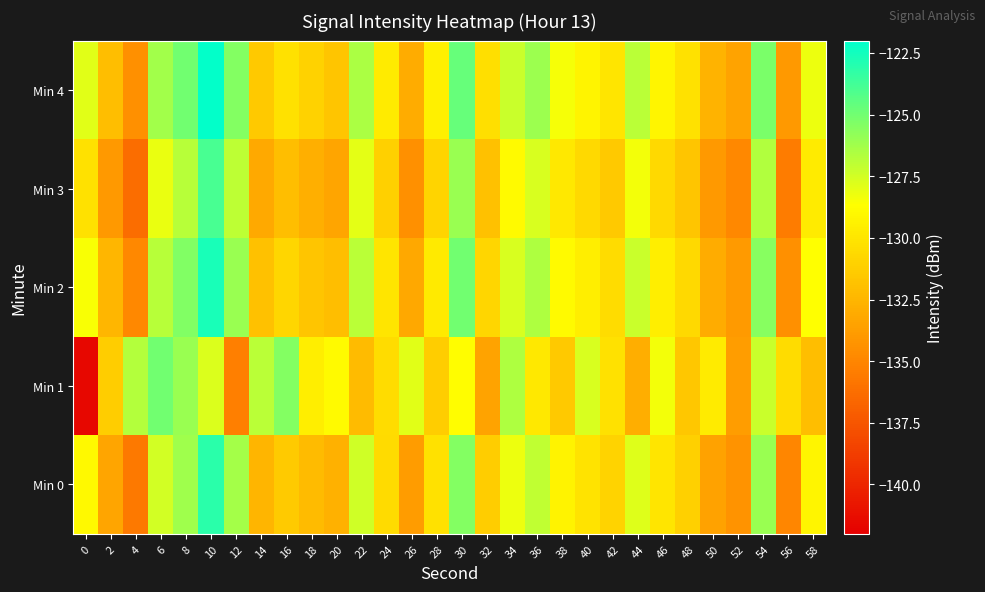

Rank the series at 54 from highest to lowest value.

Min 4, Min 2, Min 0, Min 3, Min 1